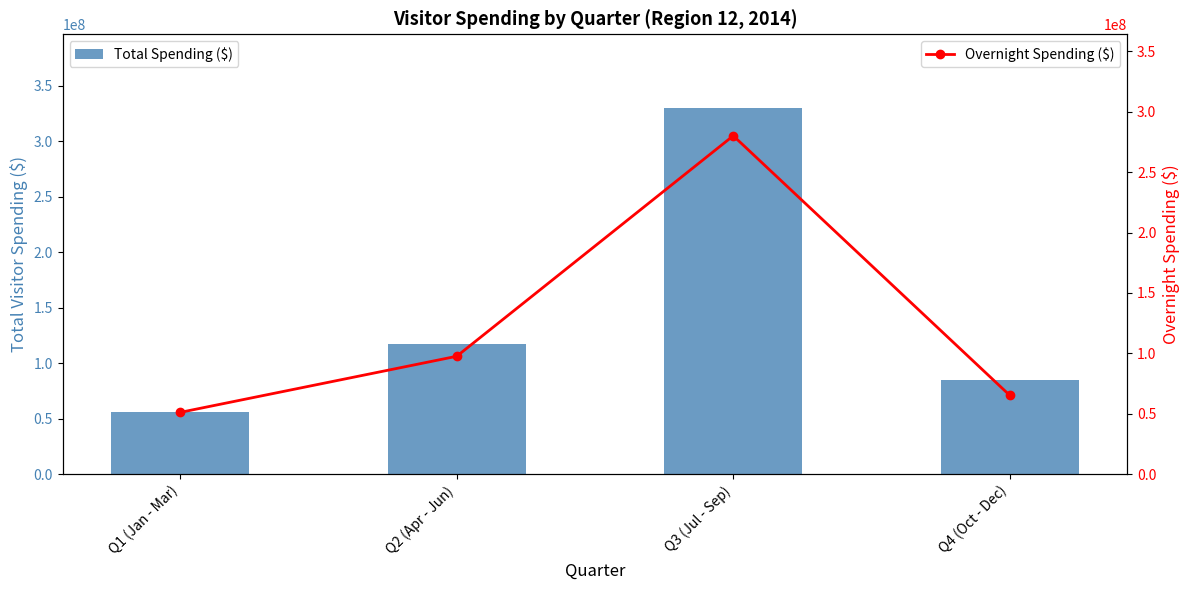

Rank the categories by Total Spending ($) value from highest to lowest.

Q3 (Jul - Sep), Q2 (Apr - Jun), Q4 (Oct - Dec), Q1 (Jan - Mar)